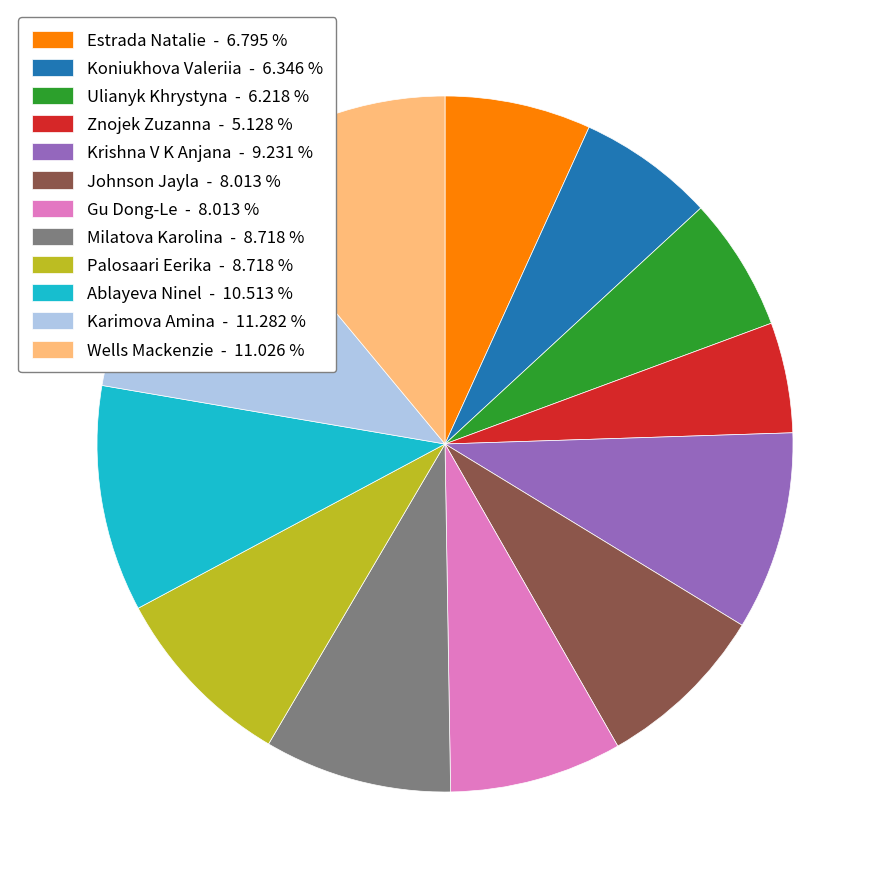

Is the sum of Karimova Amina and Estrada Natalie greater than half?

No